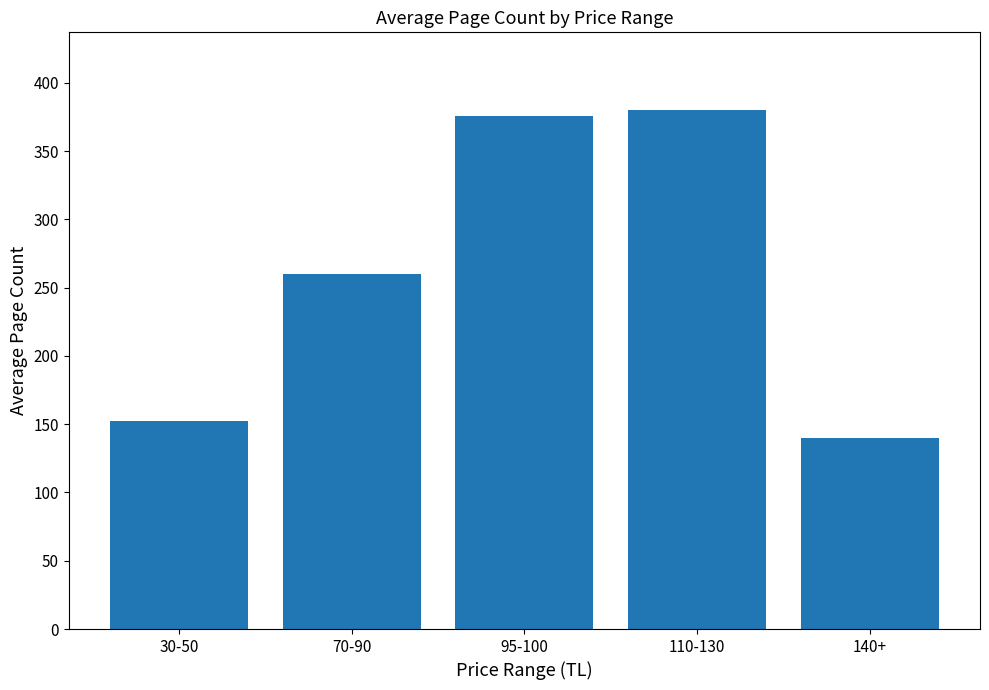

Rank the categories by value from lowest to highest.

140+, 30-50, 70-90, 95-100, 110-130